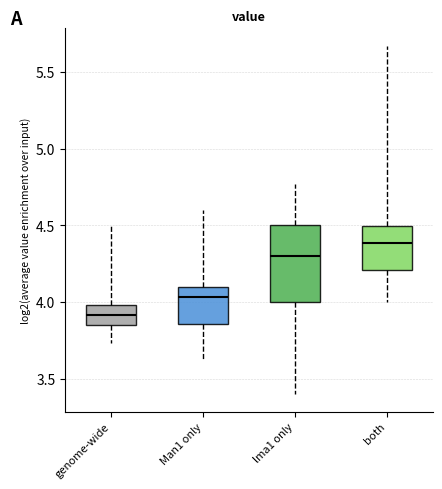

Which box's median line is the lowest?

genome-wide